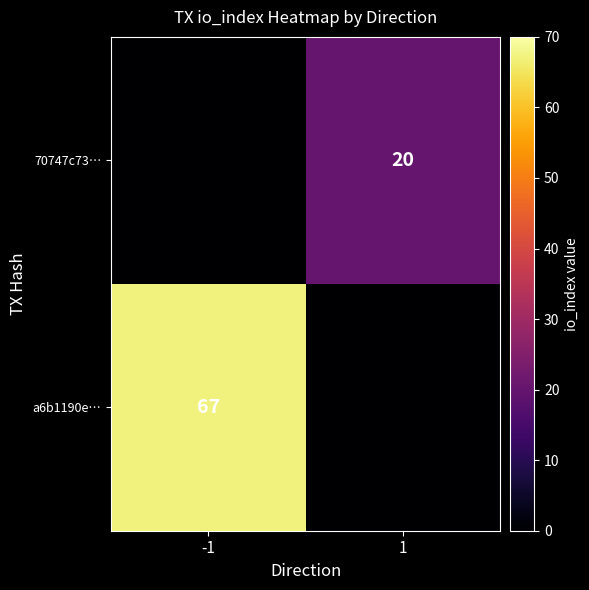

Count the number of categories in the chart.

2